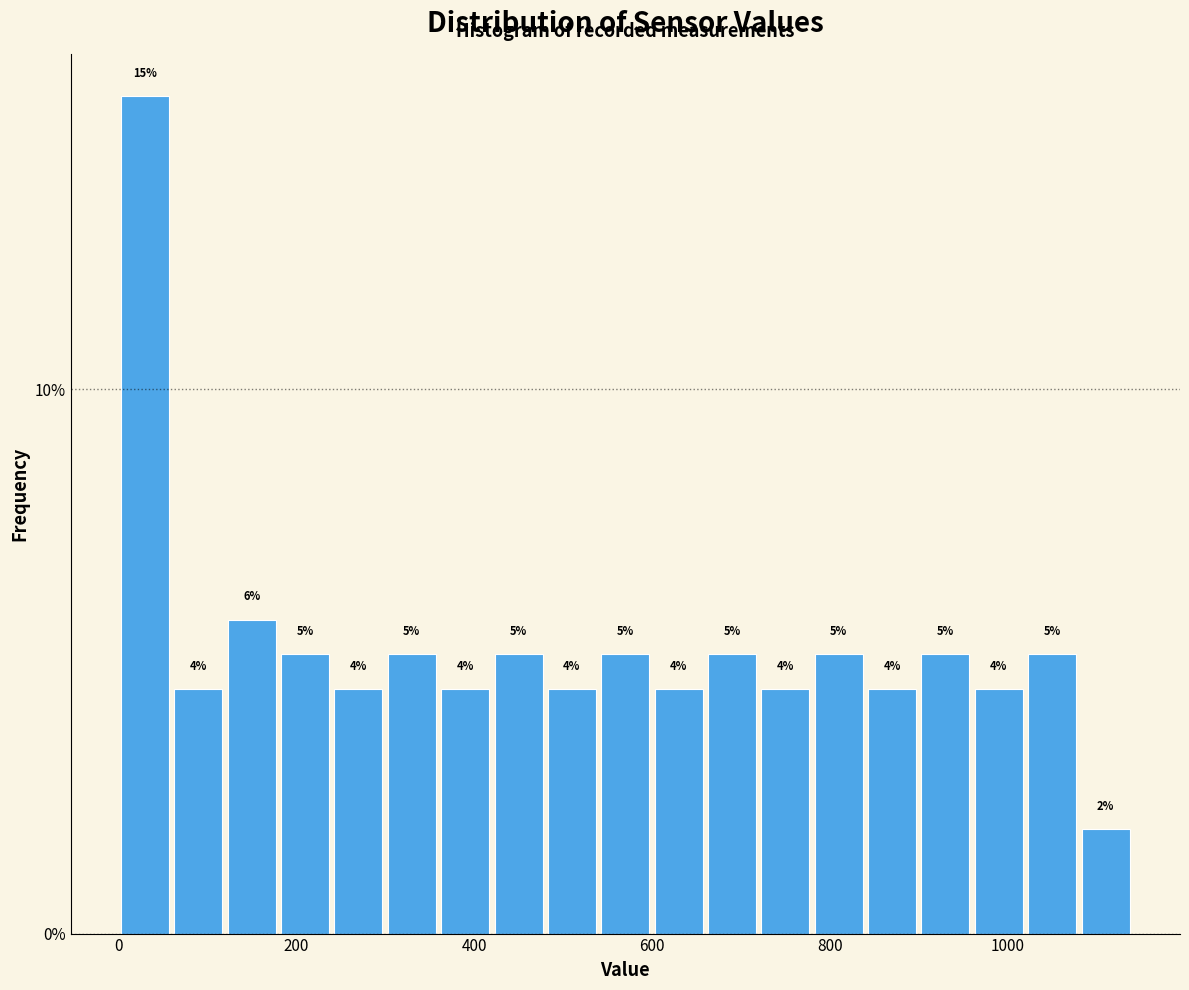

Around what value on the x-axis is the tallest bar? Give the approximate position of its centre, as read against the axis.

40